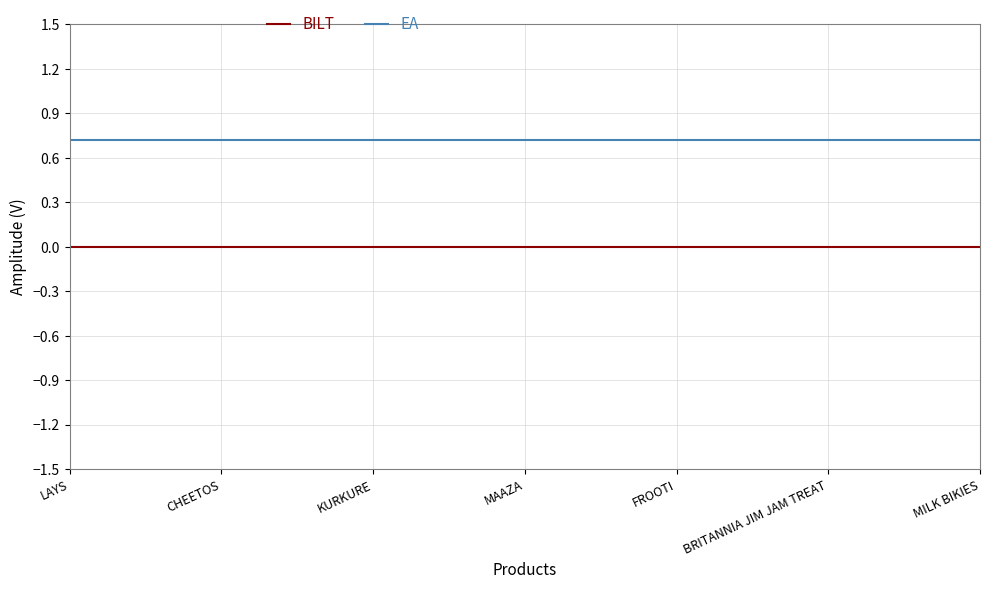

Rank the series by their maximum value, from highest to lowest.

EA, BILT